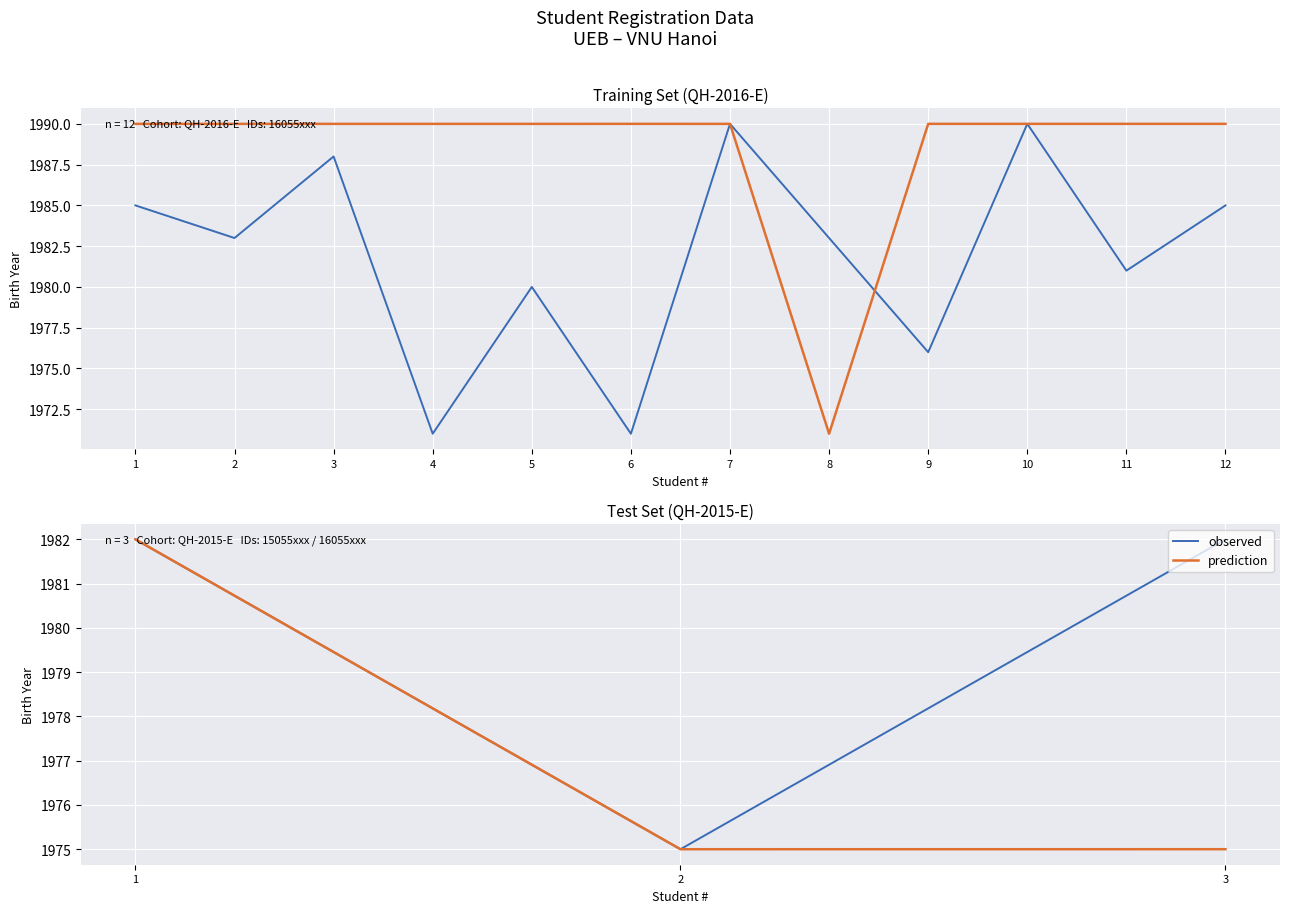

The value of prediction at 1 is 1982.0. True or false?

True